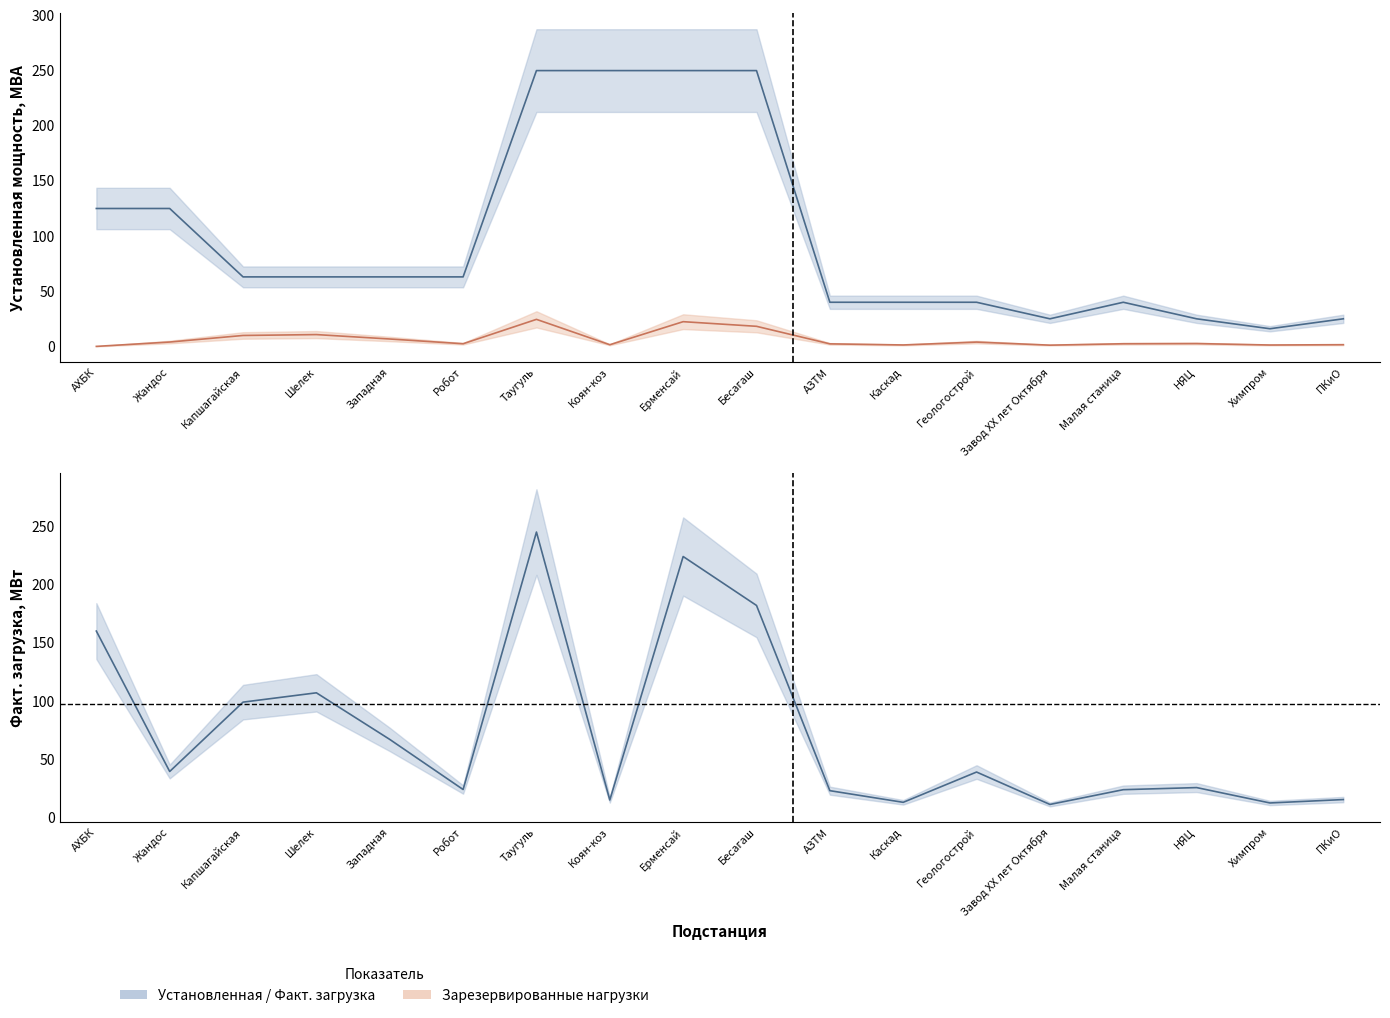

Which label corresponds to the smallest value in the chart?

АХБК